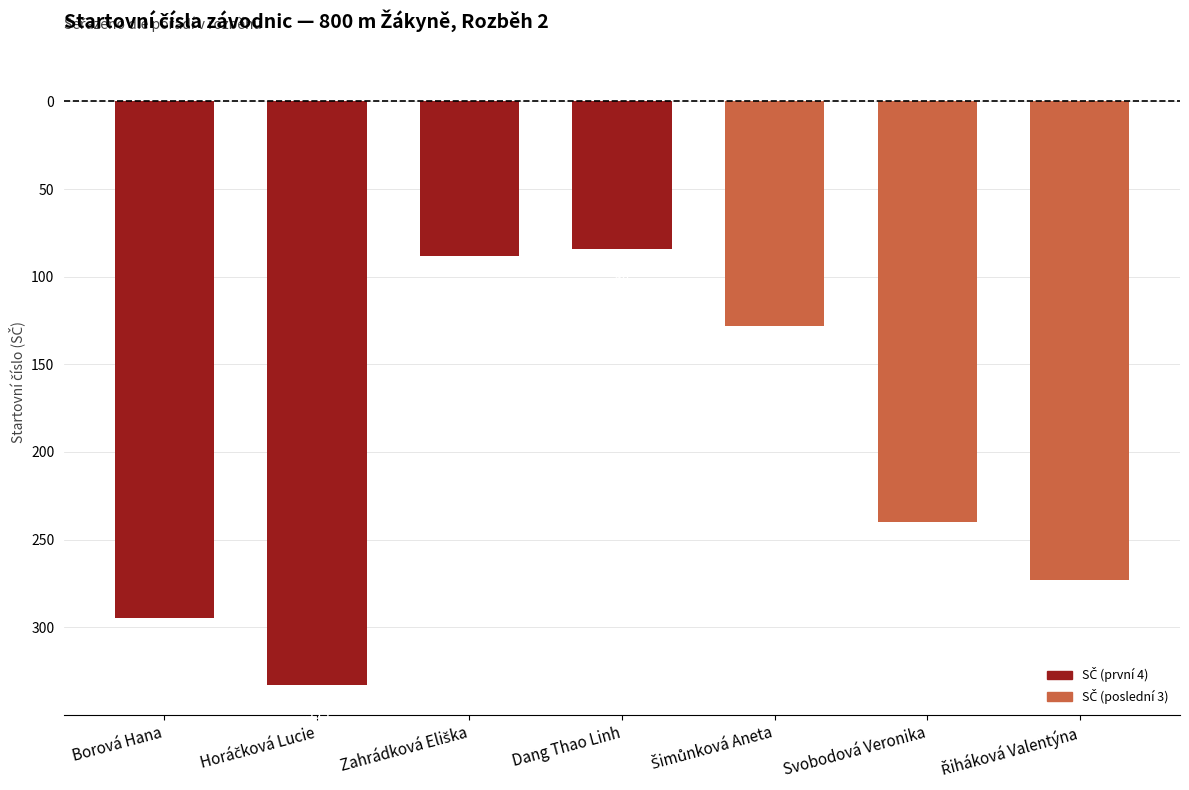

Does the chart contain any negative values?

Yes